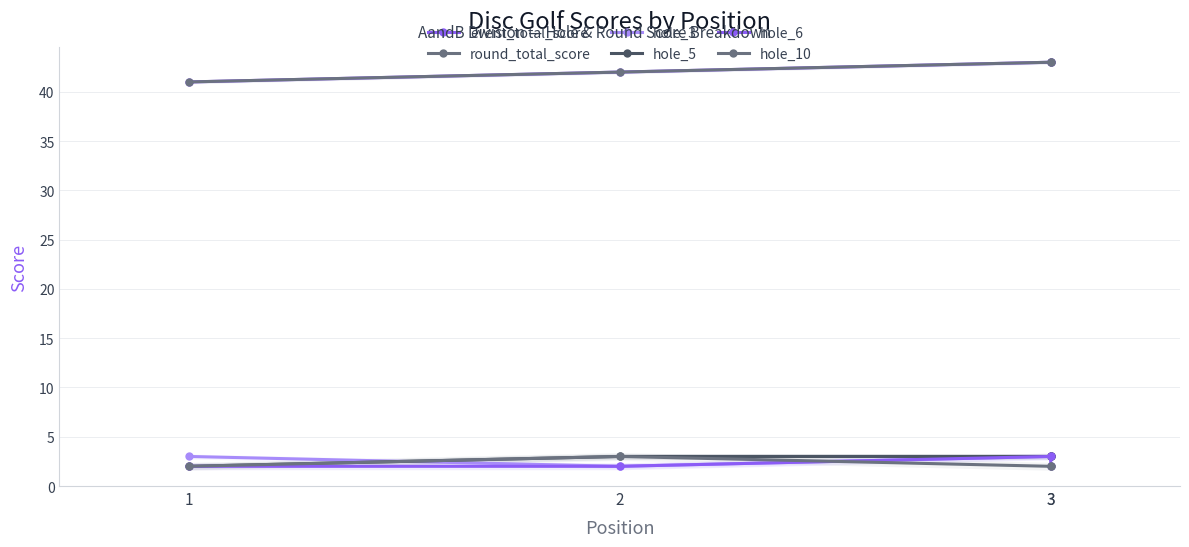

True or false: event_total_score and hole_6 intersect in this chart.

False